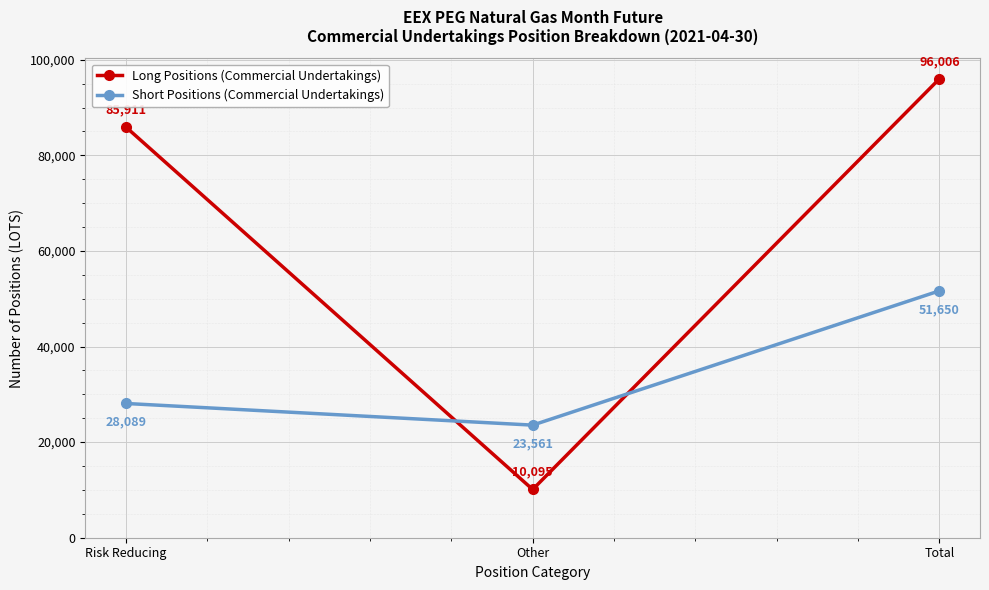

What is the value of the Long Positions (Commercial Undertakings) point at the 1st from the left?

85911.0